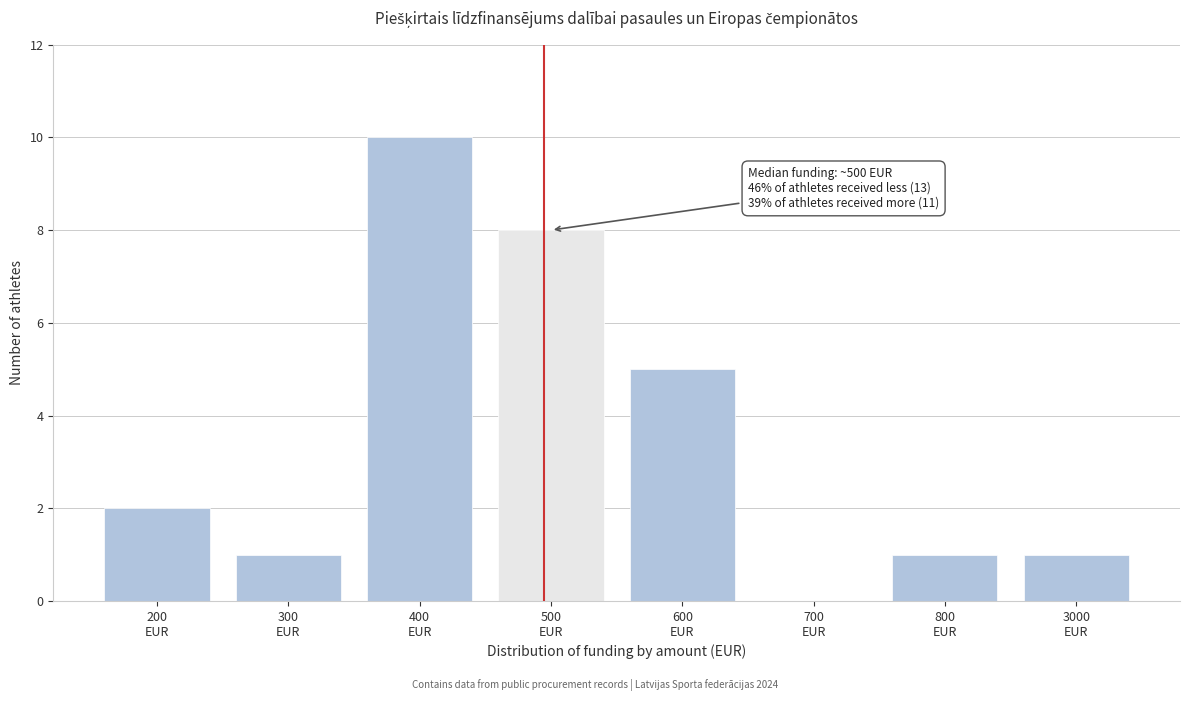

What is the sum of all values?

28